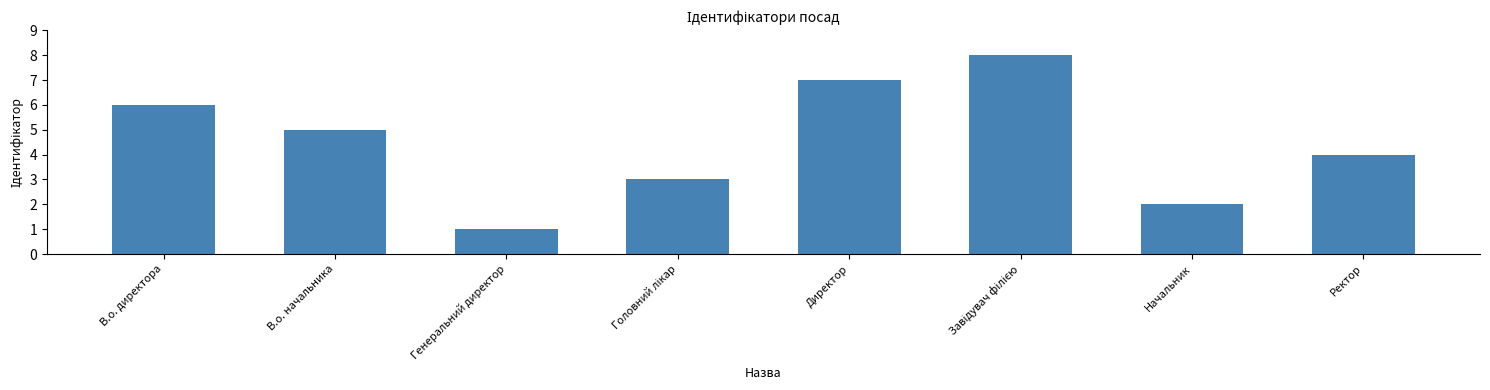

What position from the right is В.о. директора?

8